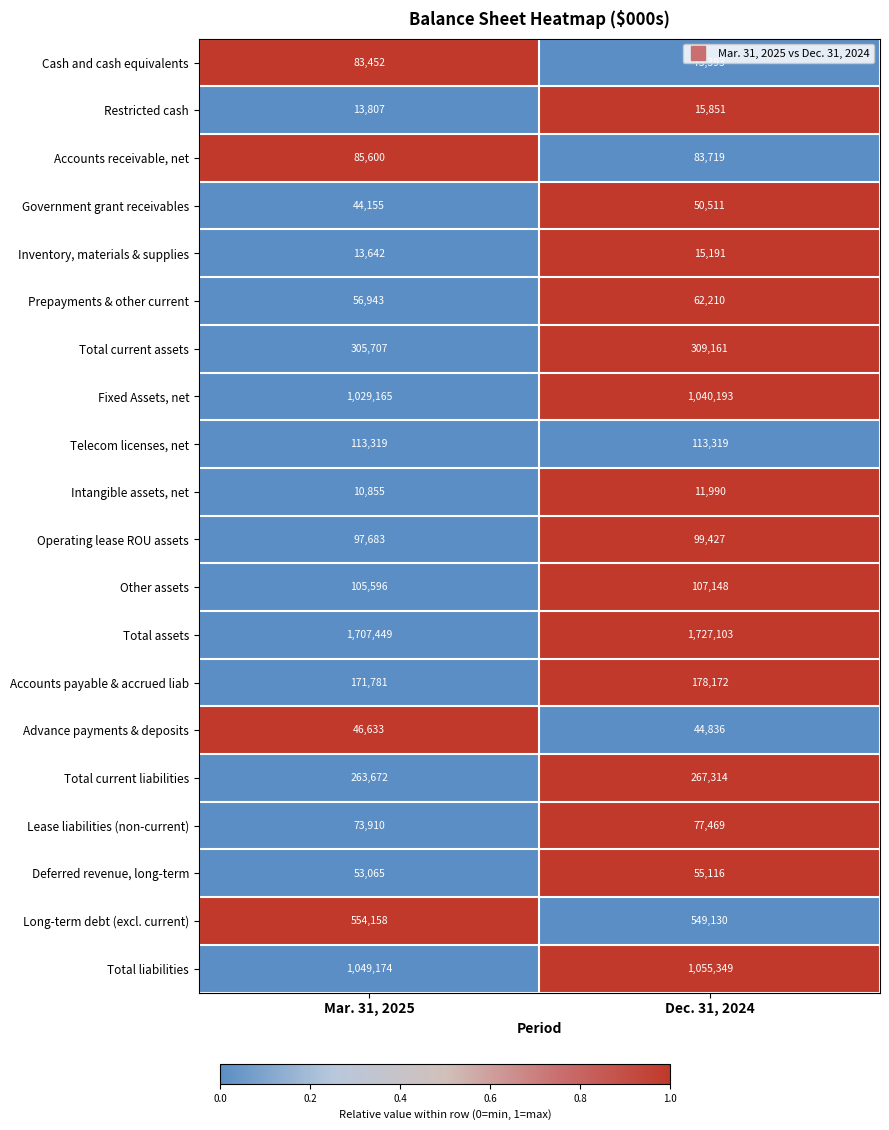

Which category has the highest value across all series?

Dec. 31, 2024